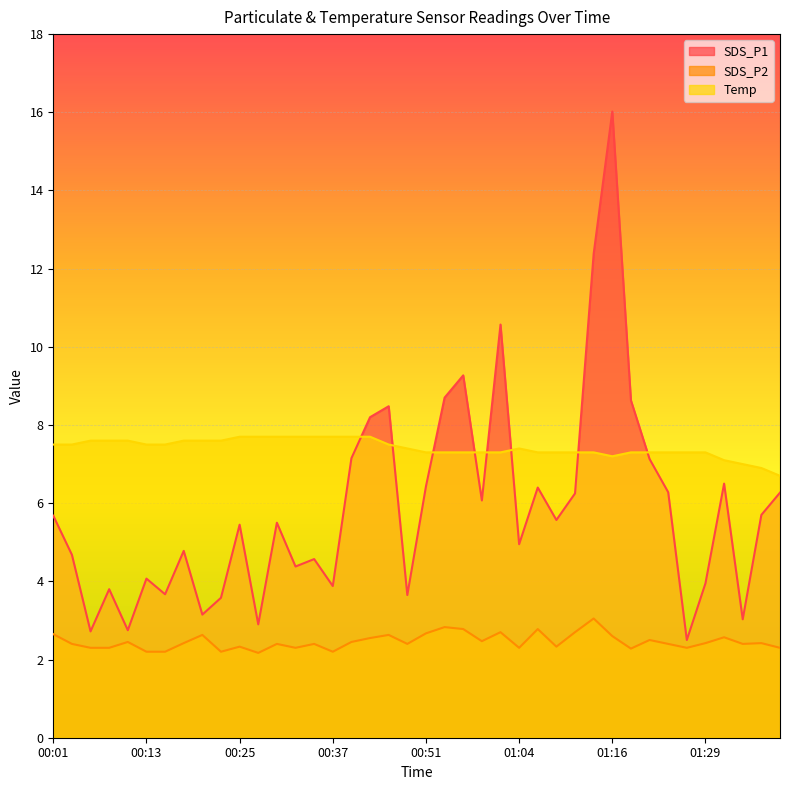

The value of SDS_P1 at 01:11 is 6.2. True or false?

True